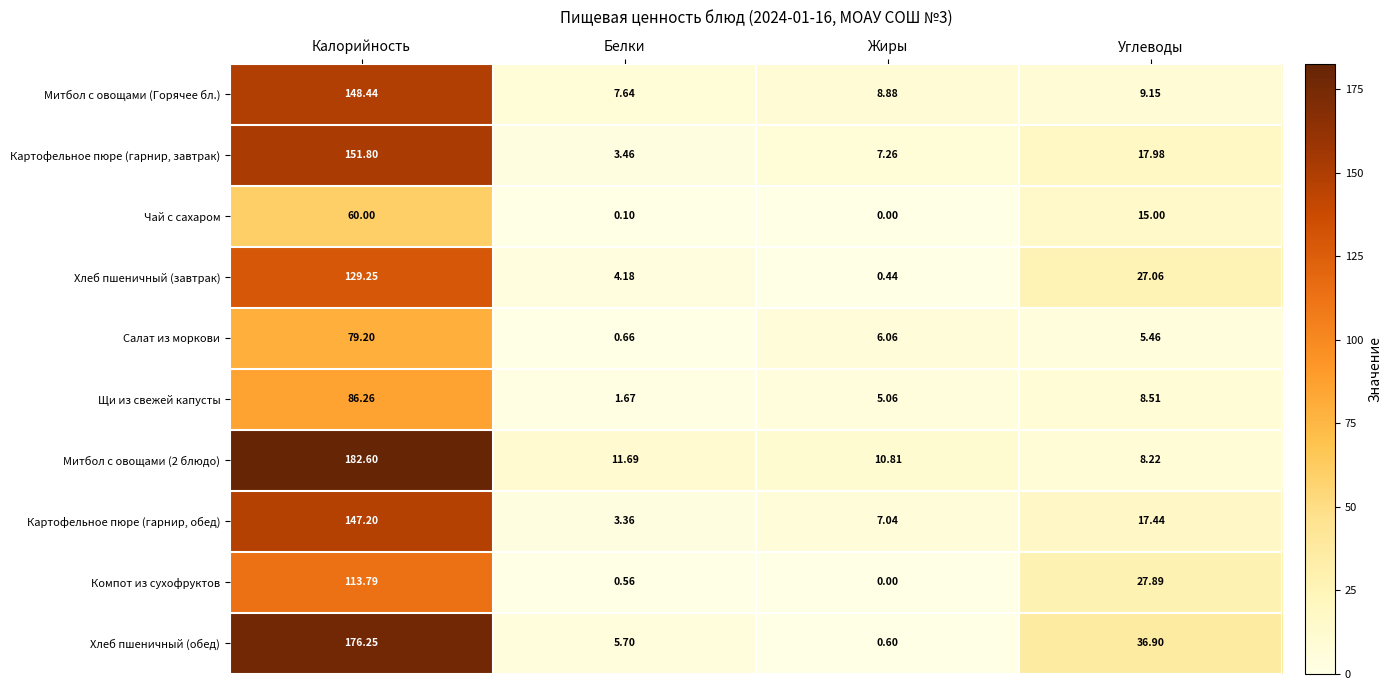

What is the difference between the highest and lowest values at Белки?

11.6